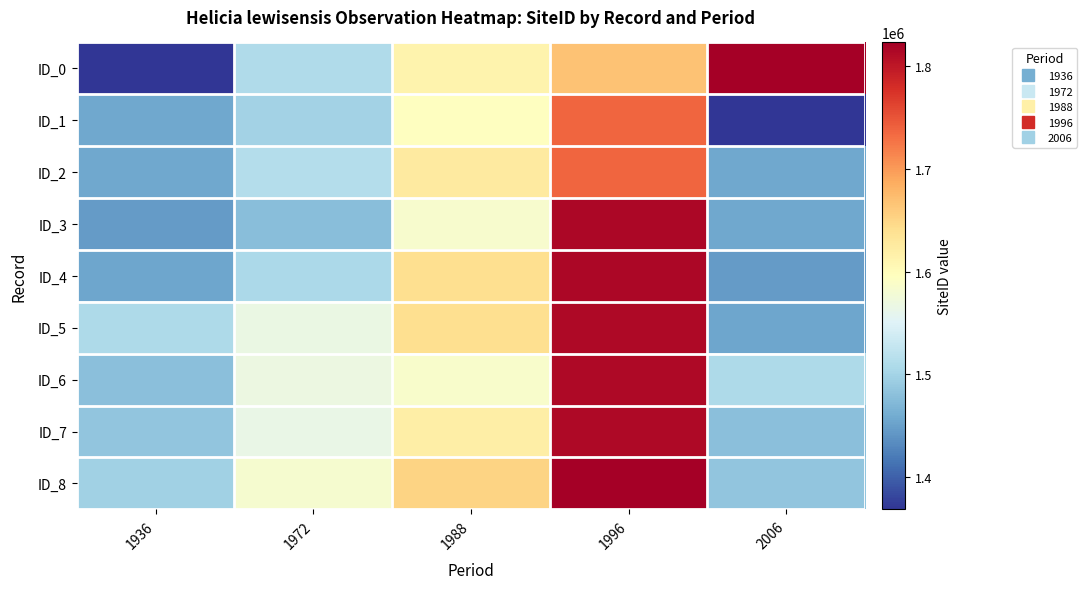

Reading left to right, extract all data points from this chart.

ID_0: 1936=1368661	1972=1509369	1988=1612190	1996=1667150	2006=1822885
ID_1: 1936=1455611	1972=1499159	1988=1594001	1996=1736459	2006=1368661
ID_2: 1936=1456841	1972=1512926	1988=1624206	1996=1736454	2006=1455611
ID_3: 1936=1445005	1972=1477359	1988=1584420	1996=1814020	2006=1456841
ID_4: 1936=1454405	1972=1505438	1988=1640391	1996=1814075	2006=1445005
ID_5: 1936=1507214	1972=1565731	1988=1640977	1996=1814000	2006=1454405
ID_6: 1936=1479616	1972=1567807	1988=1586516	1996=1813163	2006=1507214
ID_7: 1936=1485342	1972=1564543	1988=1620490	1996=1814007	2006=1479616
ID_8: 1936=1496544	1972=1582538	1988=1652192	1996=1822560	2006=1485342